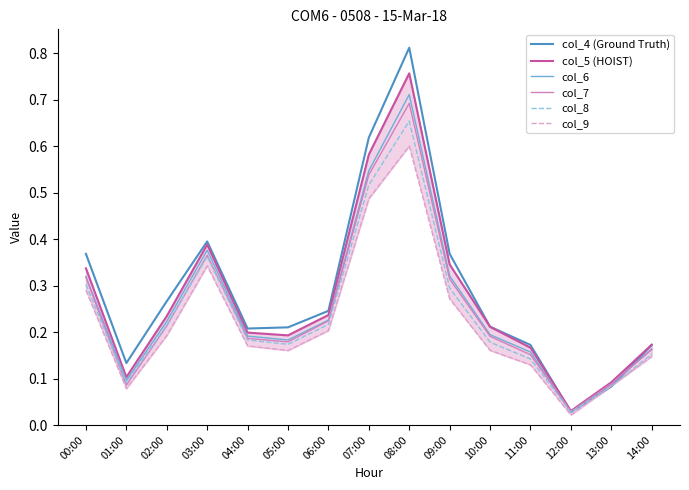

At which category is the sum across all series the highest?

08:00